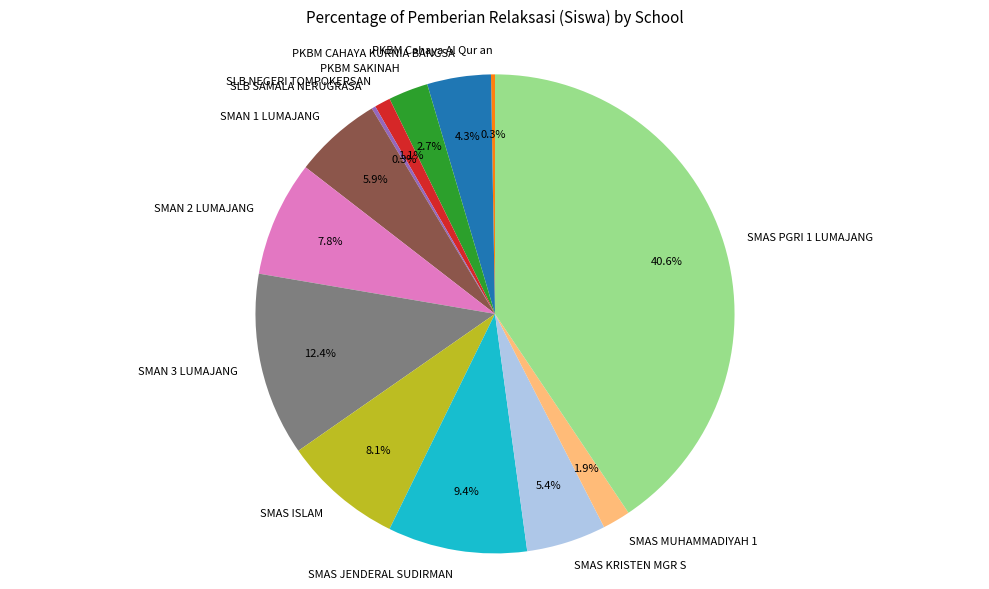

What is the largest slice in the pie chart?

SMAS PGRI 1 LUMAJANG